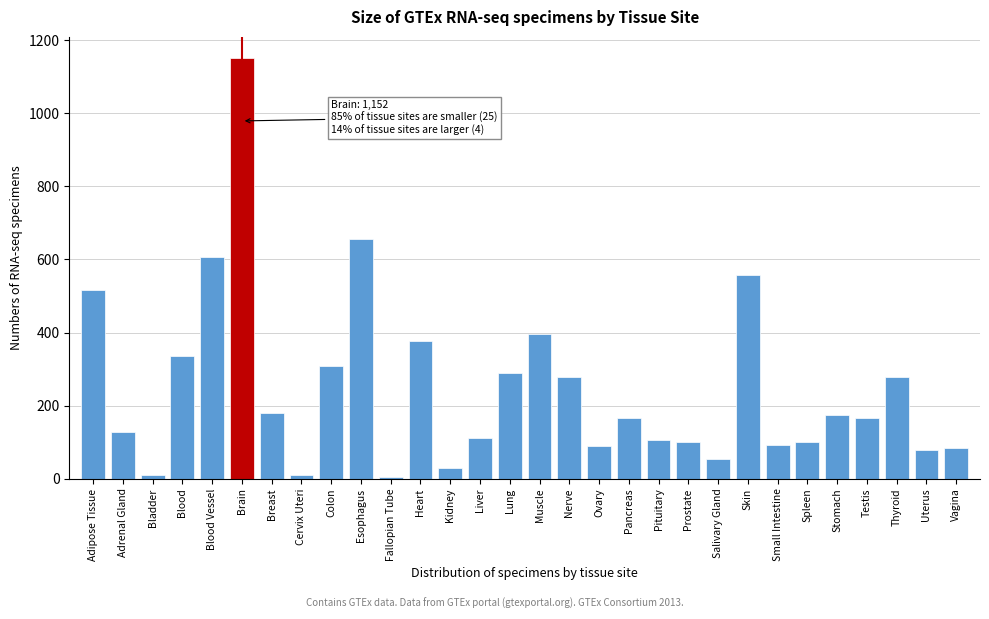

What is the label of the 18th bar from the left?

Ovary